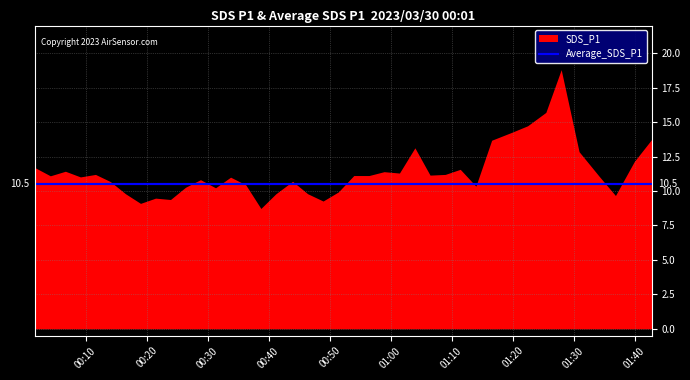

Rank the series at 2023/03/30 01:42:49 from lowest to highest value.

Average_SDS_P1, SDS_P1